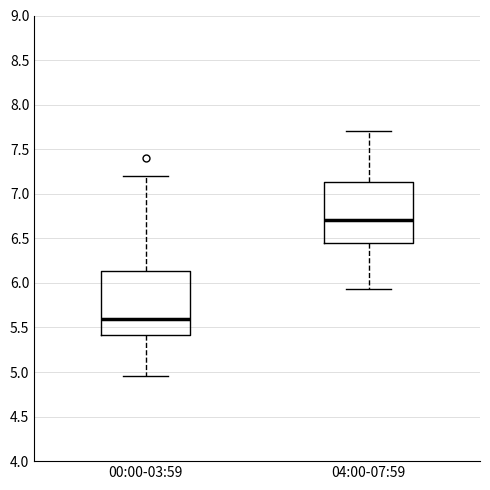

Reading left to right, transcribe this box plot: for each box, give where its median line is, the range the box spans, and where its two whiskers end, as read against the y-axis. The values are not printed on the chart, so give them approximately, as read against the axis.

00:00-03:59: median 5.60, box 5.40 to 6.15, whiskers 4.95 to 7.20
04:00-07:59: median 6.70, box 6.45 to 7.15, whiskers 5.95 to 7.70